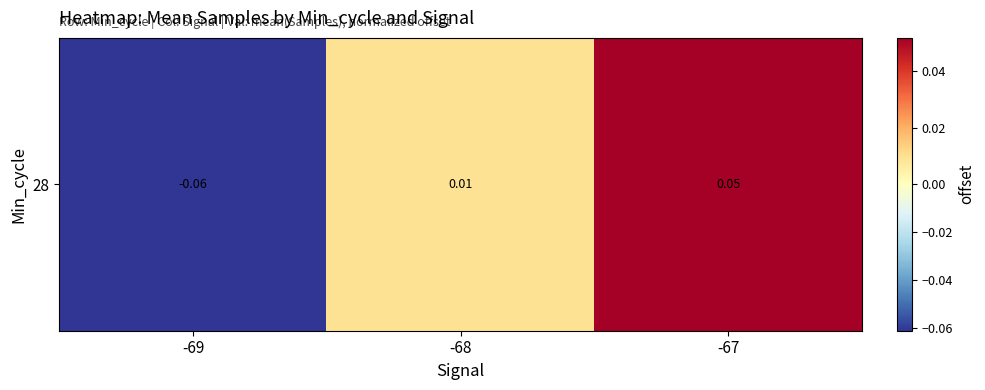

Rank the categories by value from highest to lowest.

-67, -68, -69